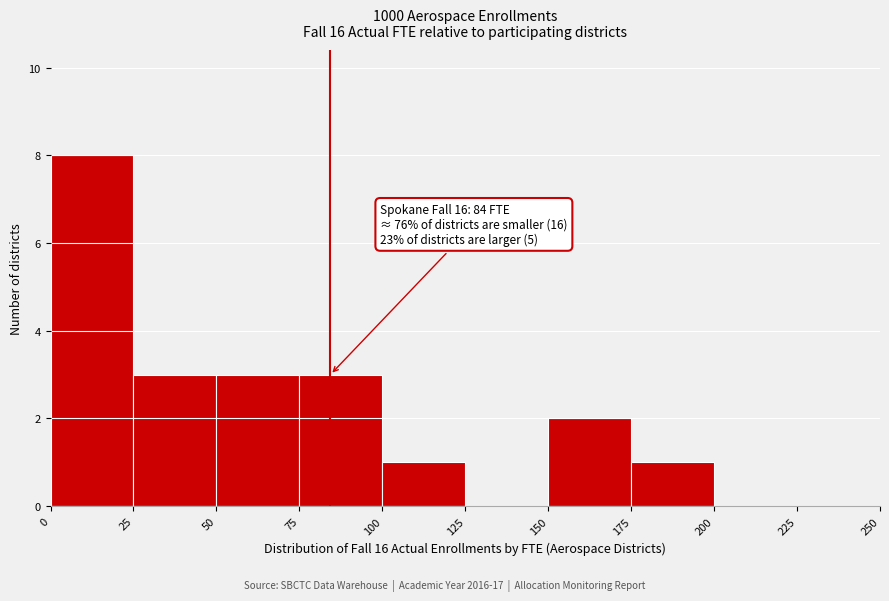

Over which range of the x-axis is the bar tallest?

0 to 25